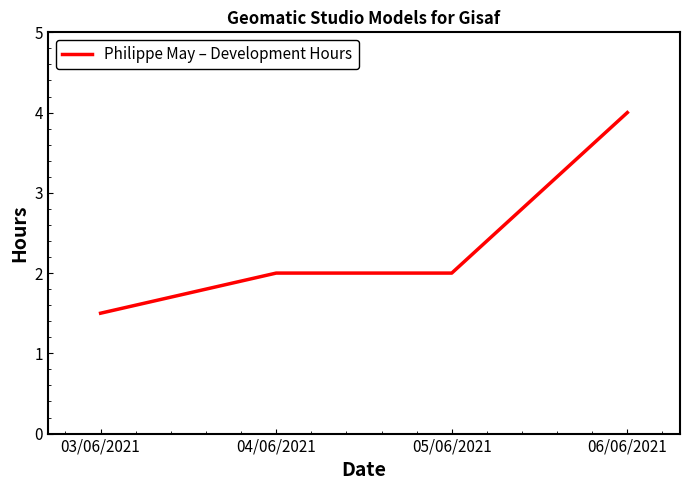

Reading left to right, what are all the values shown in this chart?

03/06/2021=1.5	04/06/2021=2.0	05/06/2021=2.0	06/06/2021=4.0